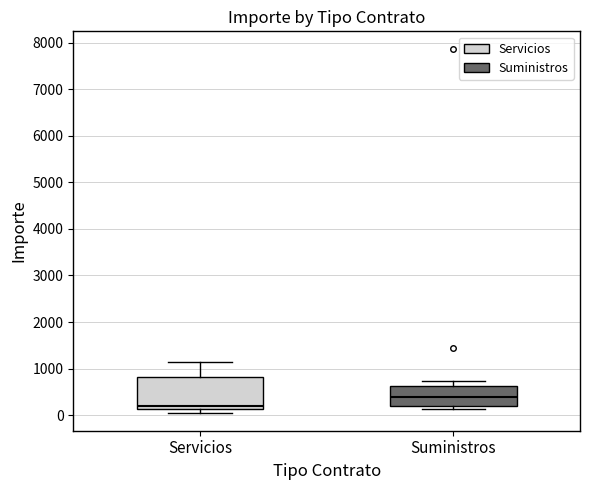

Which box has the highest median line?

Suministros